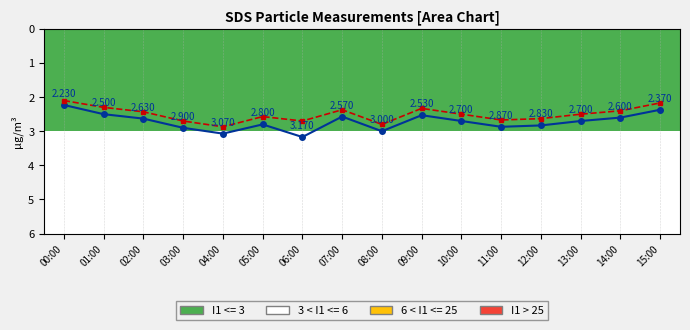

What is the maximum value shown in the chart?

3.2